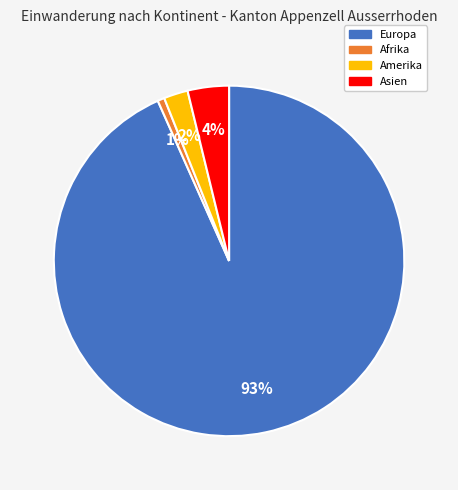

How many segments does this pie chart have?

4